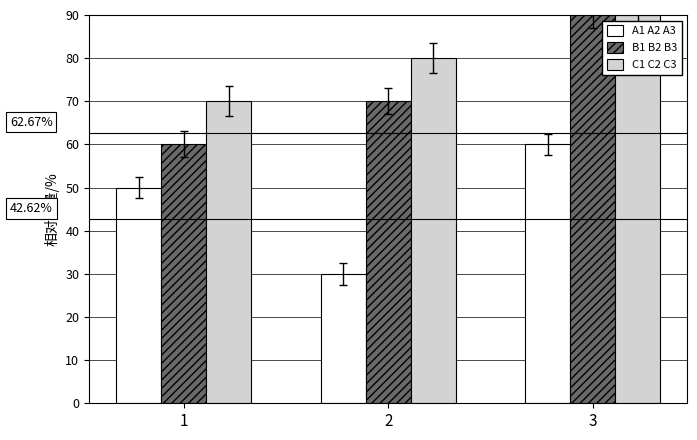

Count the A1 A2 A3 values in the range 30 to 60.

3